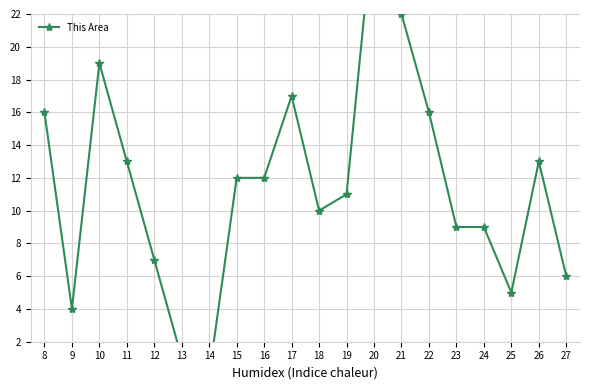

At which label is the value closest to 14?

11